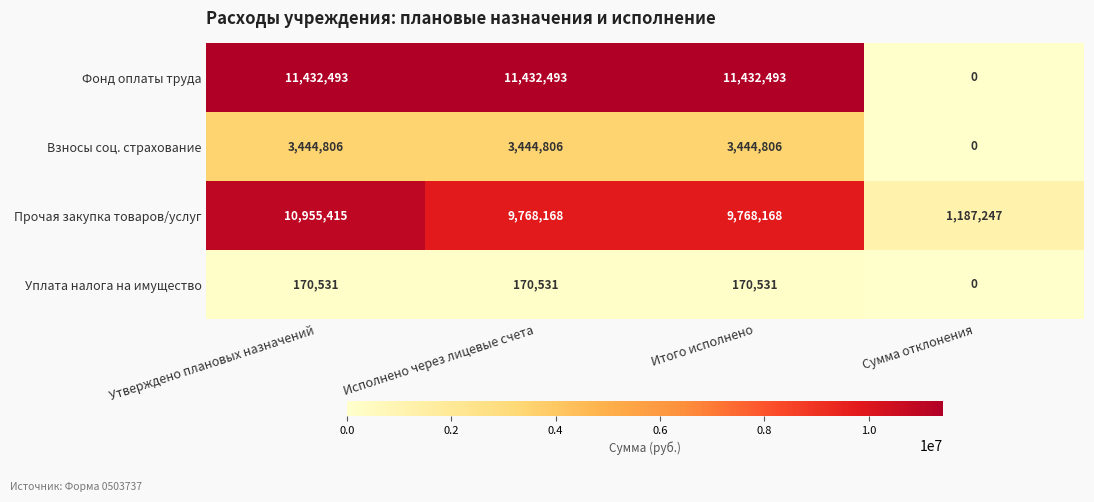

What is the difference between the highest and lowest values at Исполнено через лицевые счета?

11261962